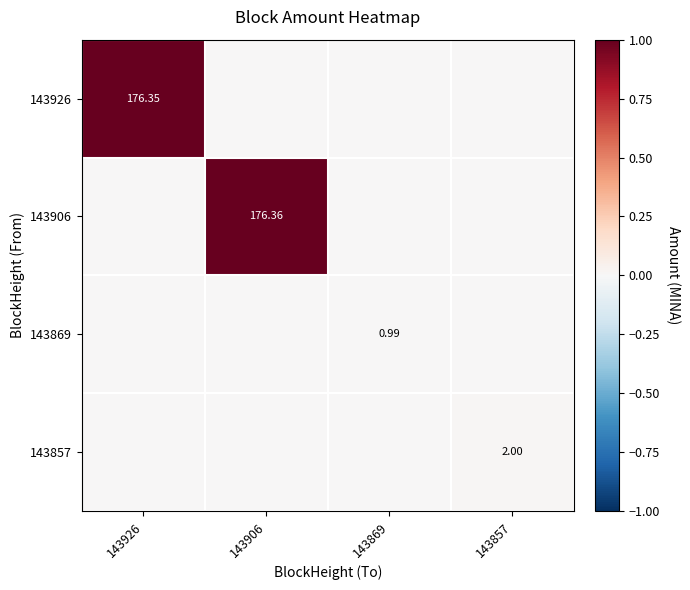

Where is 143926 nearest to the value 0?

143906